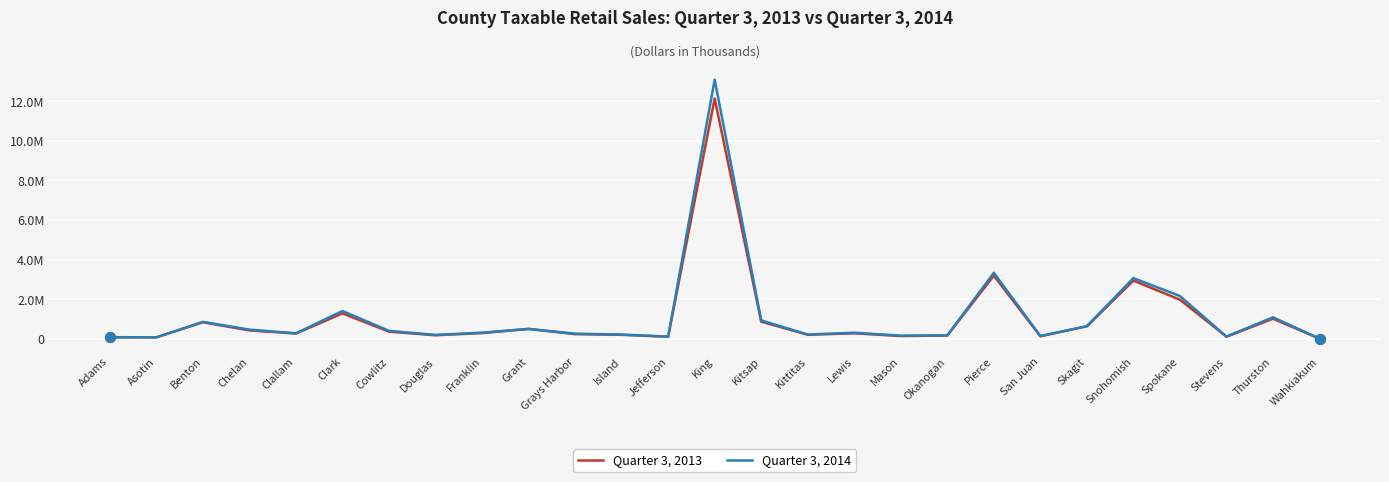

Which category has the highest value across all series?

King